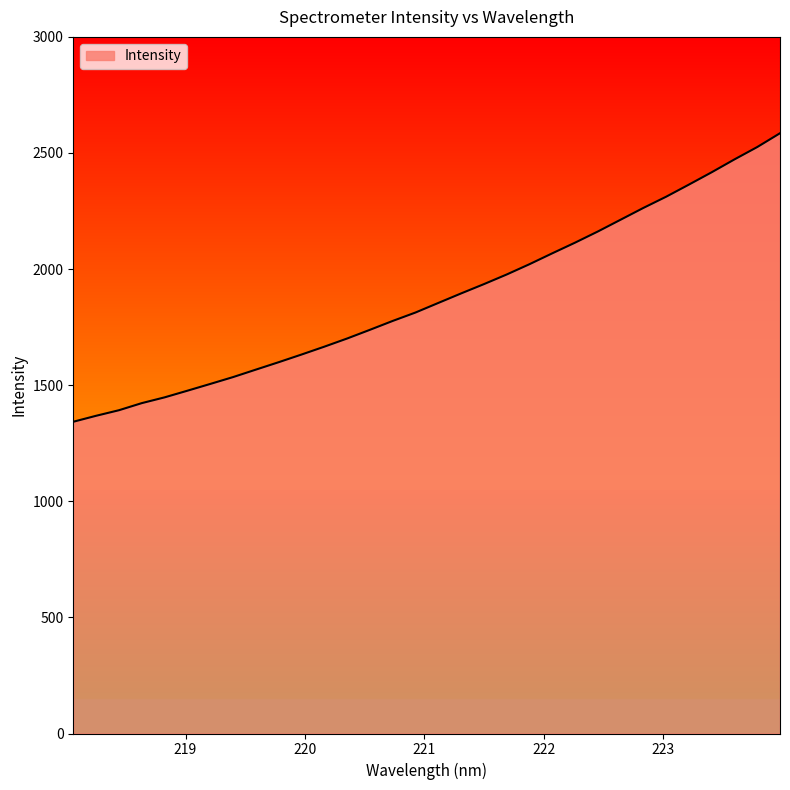

What is the difference between the maximum and minimum values?

1242.5